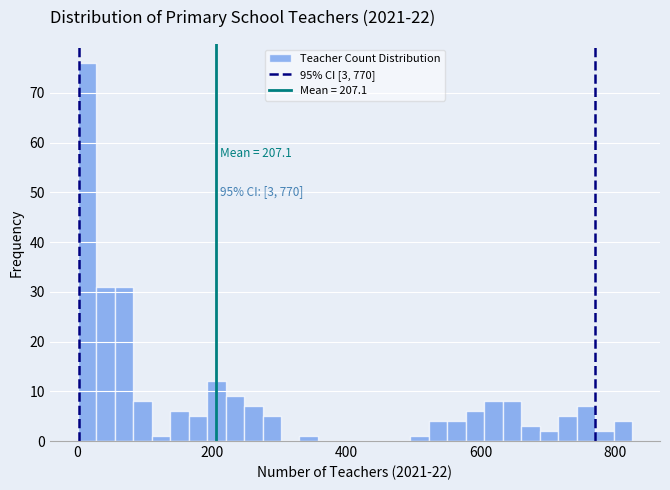

Read against the x-axis, roughly where is the centre of the tallest bar?

20